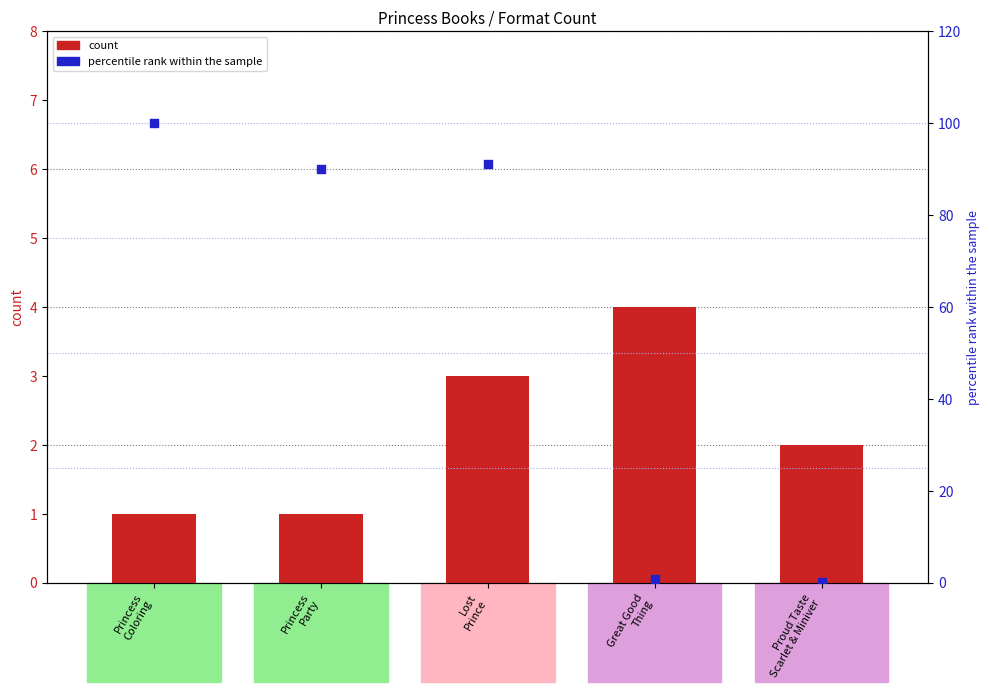

At how many categories does at least one series exceed 87?

3